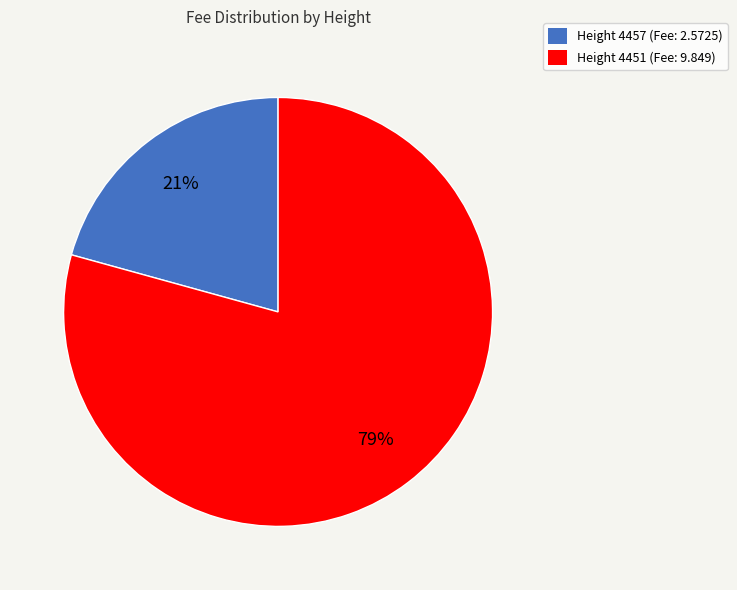

To the nearest percent, what portion does Height 4451 represent?

79%